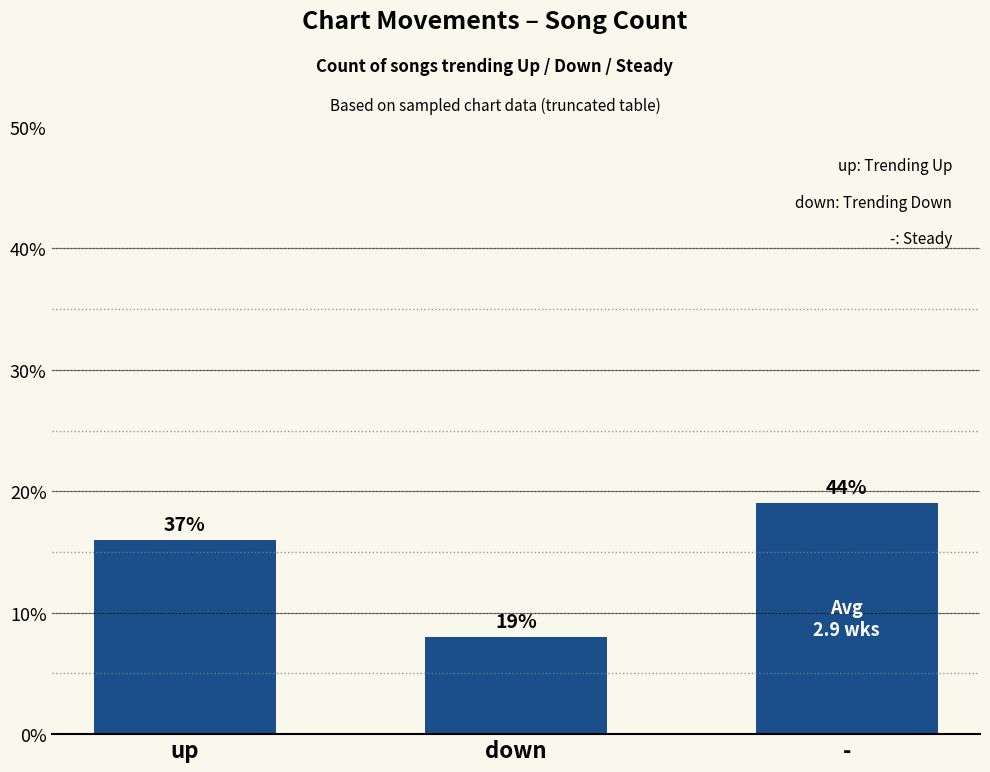

What position from the right is -?

1